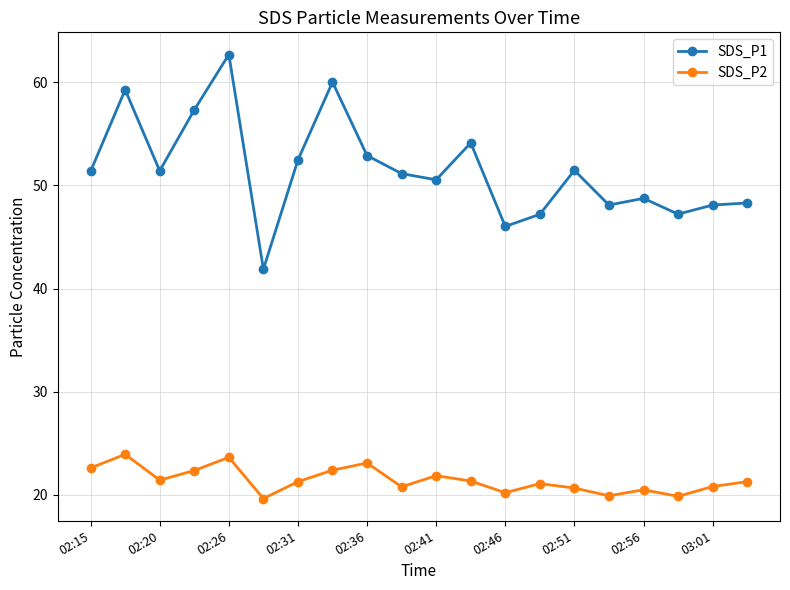

What is the difference between the maximum and minimum values in the SDS_P1 series?

20.8